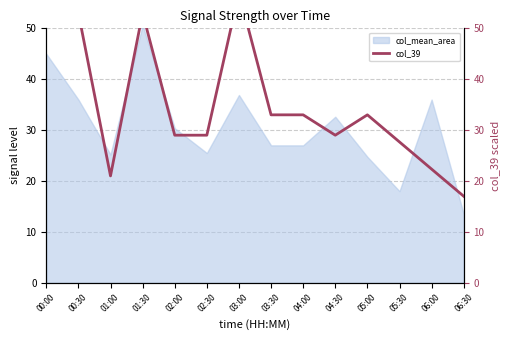

What is the label of the 6th point from the left?

02:30